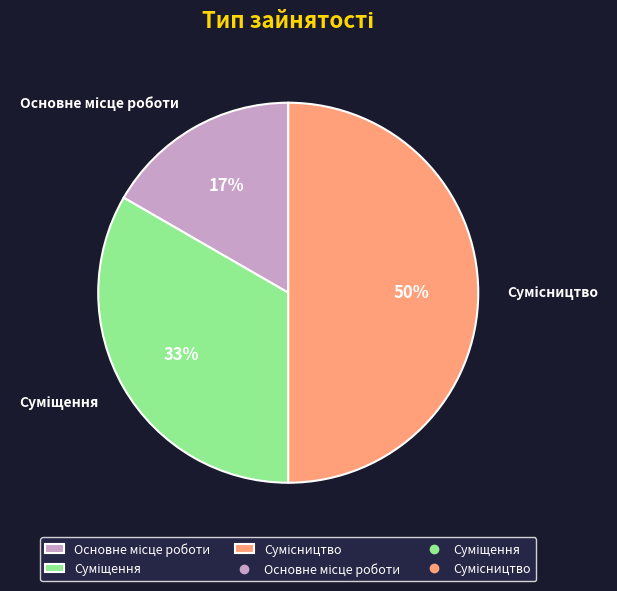

To the nearest percent, what is the average slice percentage?

33%